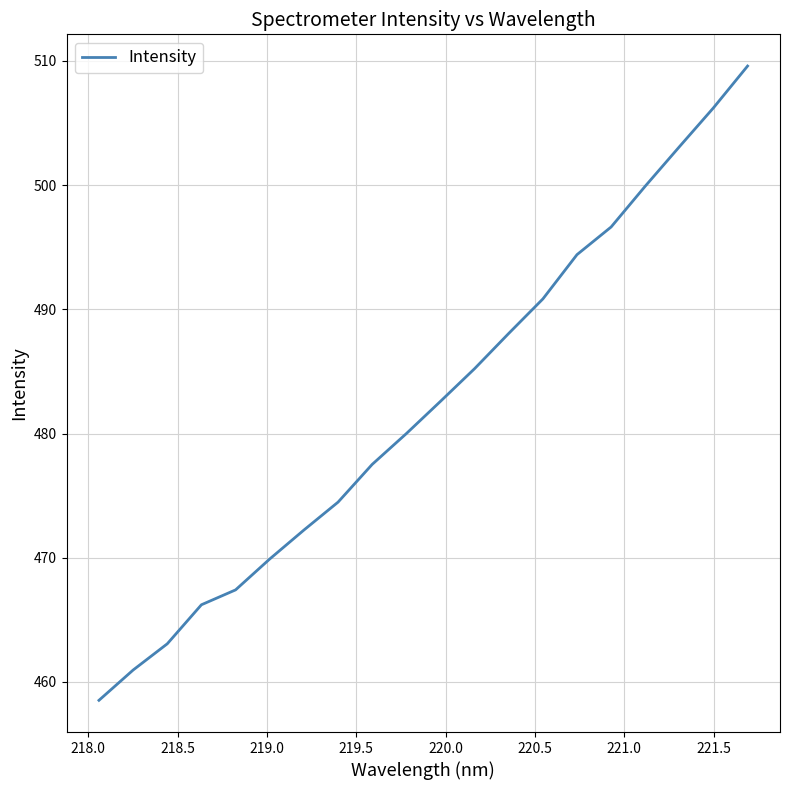

Count the number of data series in this chart.

1